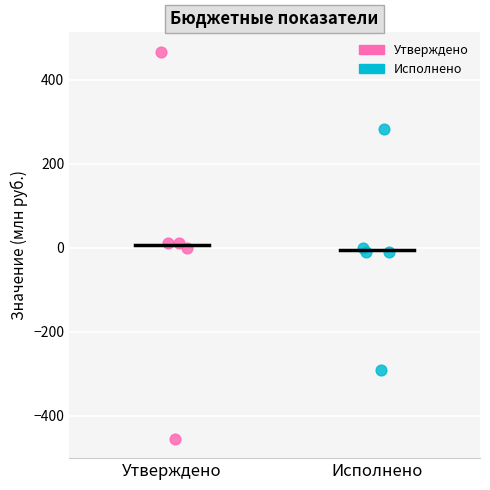

Which series contains the lowest Y value?

Утверждено